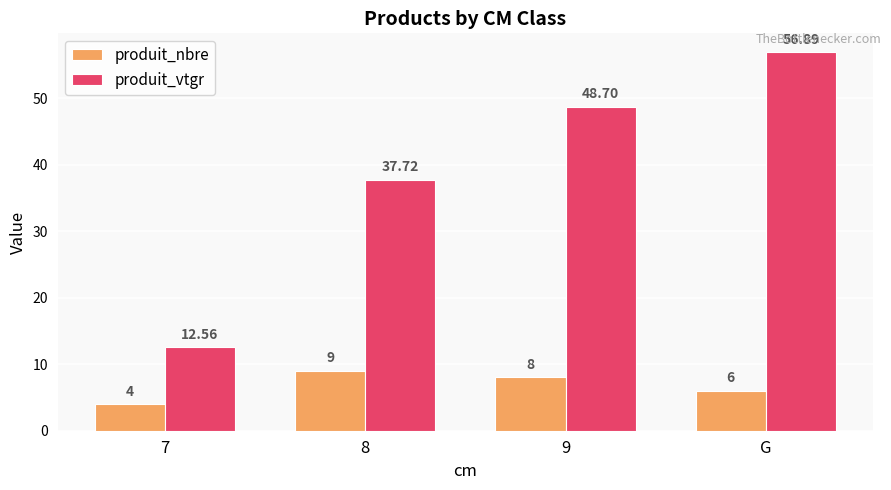

What is the difference between the highest and lowest values at G?

50.9